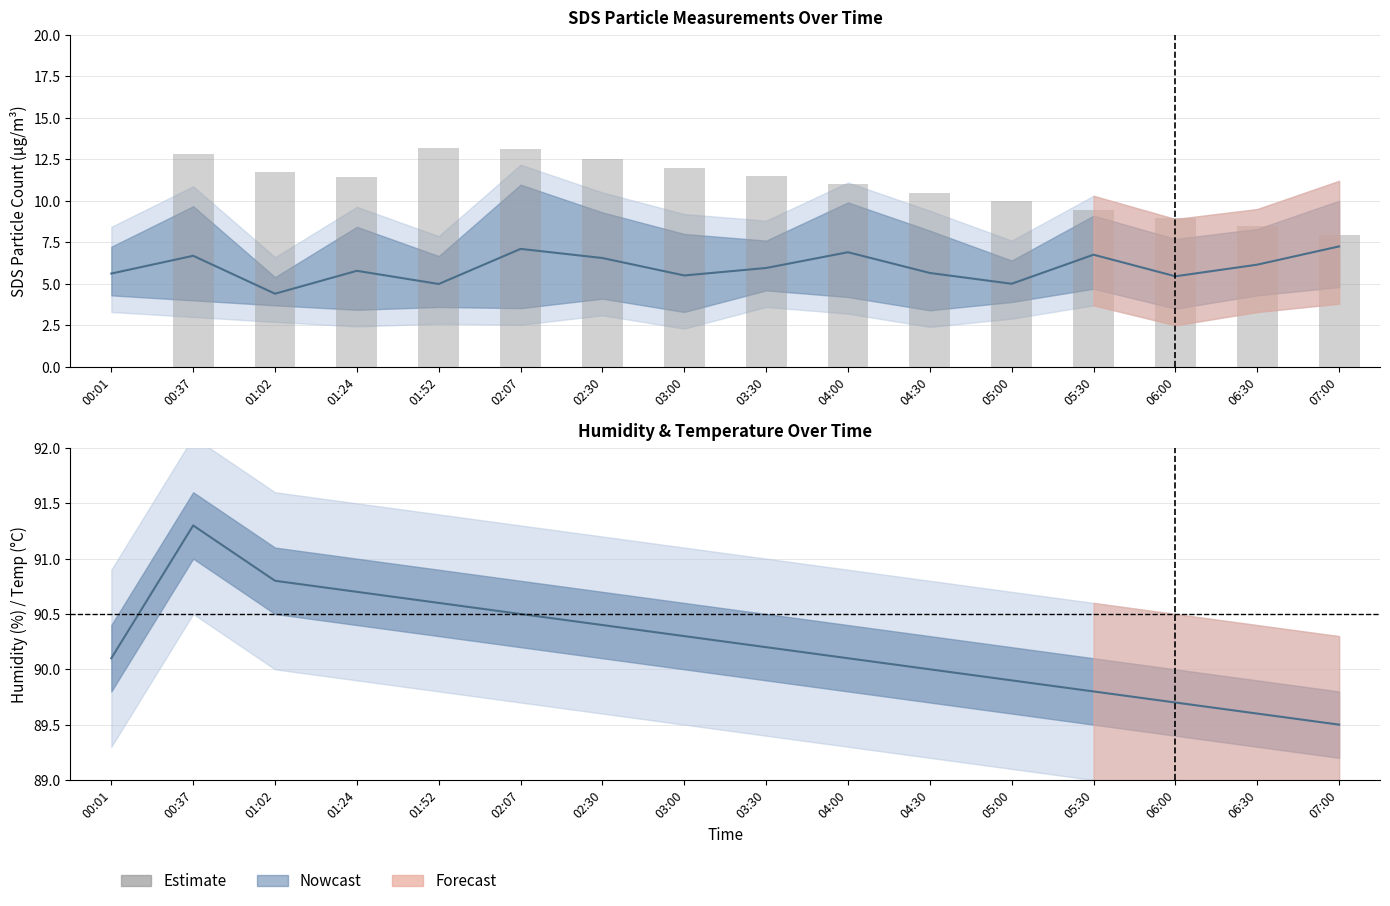

True or false: the data shows 164.0 at 00:37.

False